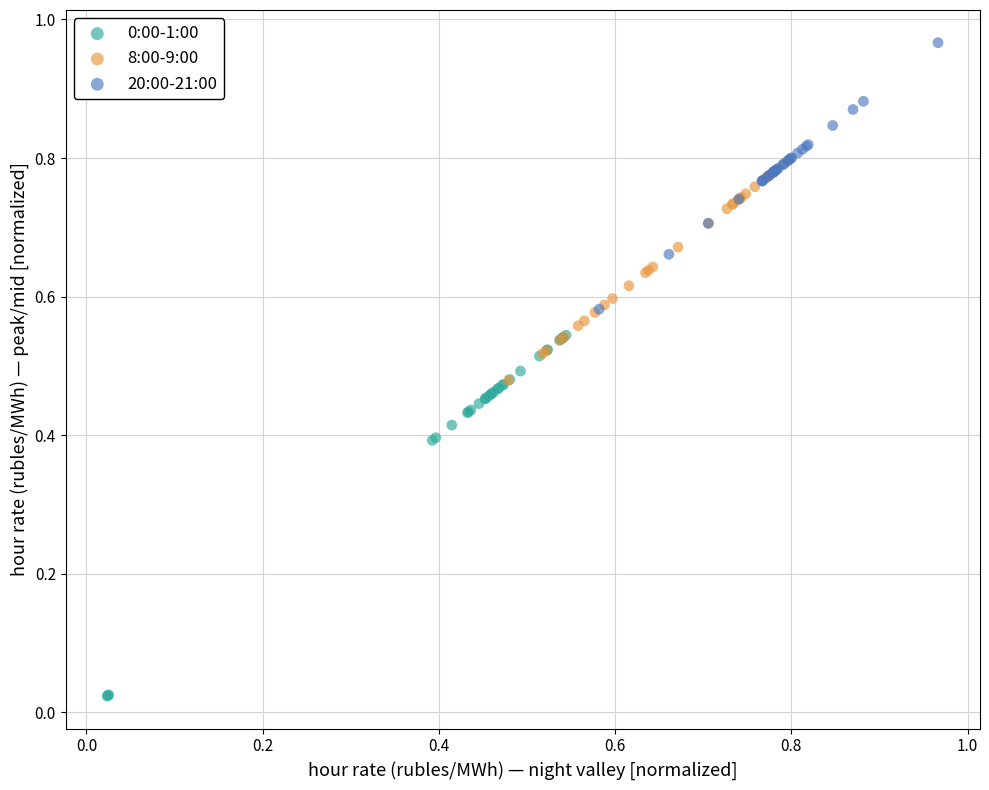

Which series reaches the maximum Y coordinate?

20:00-21:00